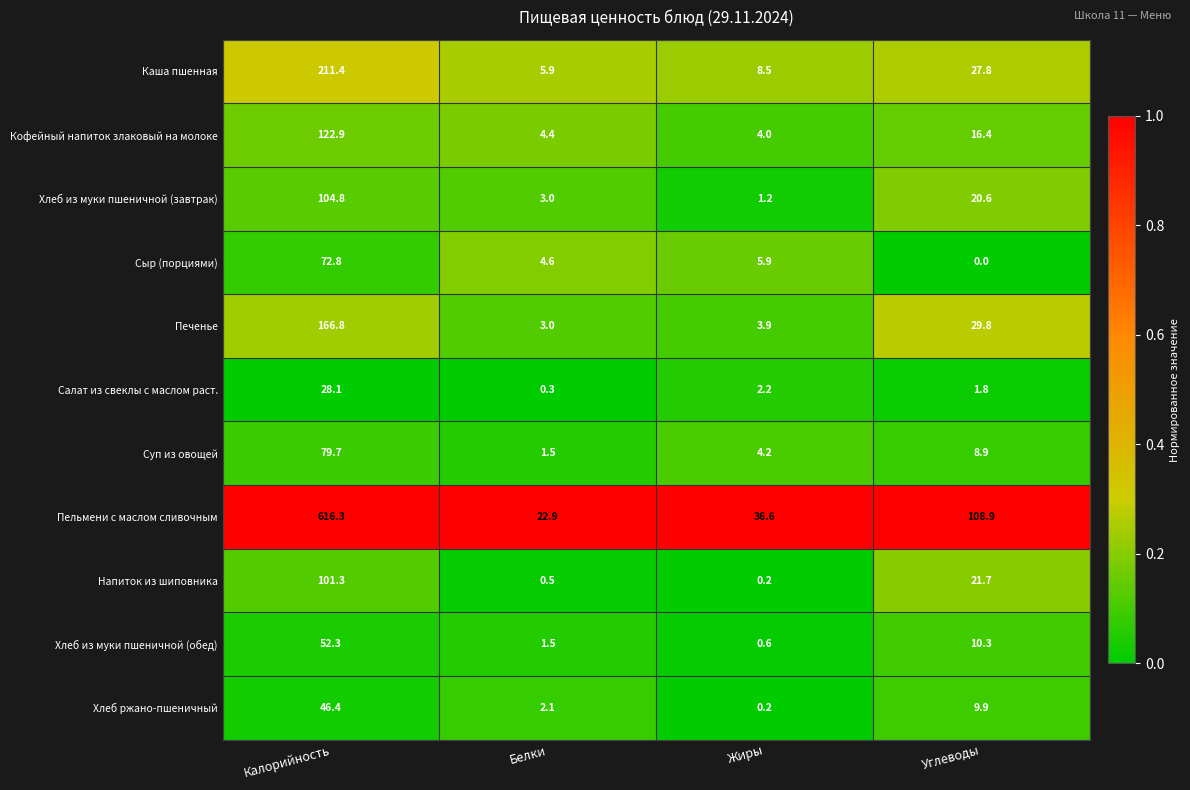

Which series has the largest range (max minus min)?

Пельмени с маслом сливочным